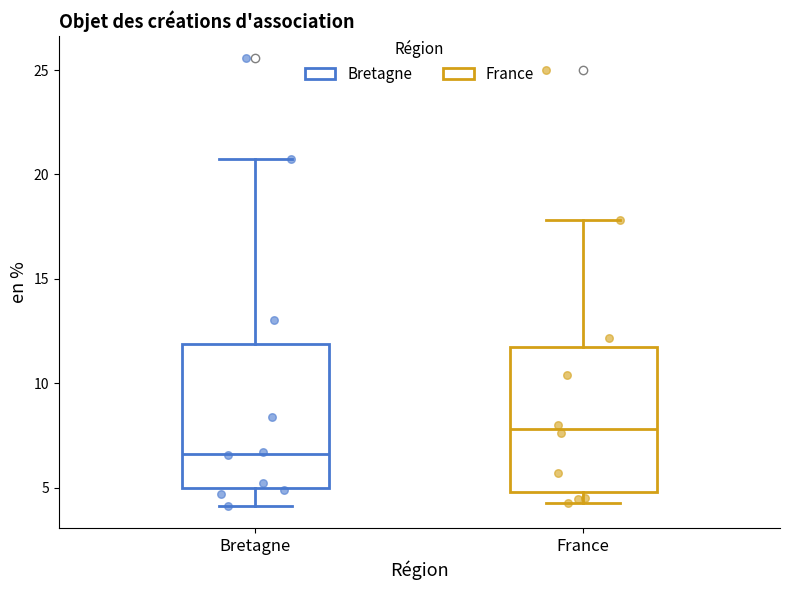

Which box has the highest median line?

France